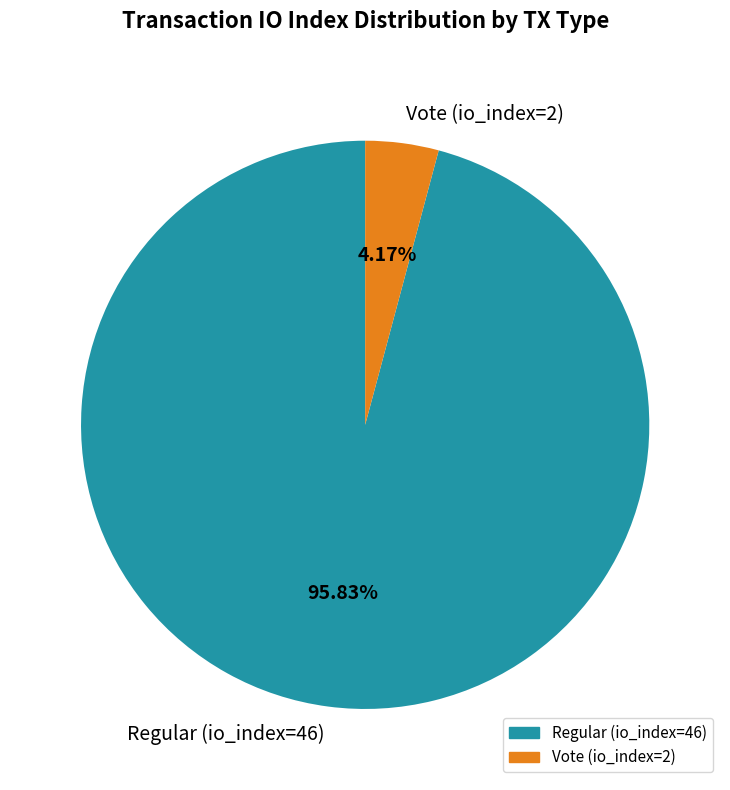

Rank the categories by value from lowest to highest.

Vote (io_index=2), Regular (io_index=46)